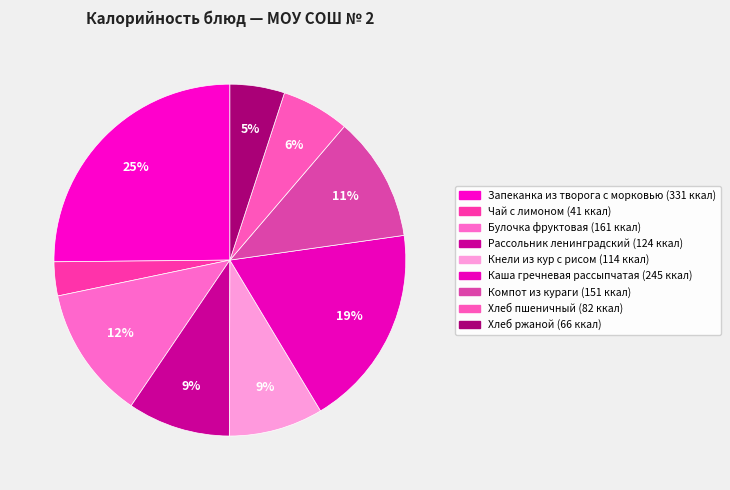

How many slices are in this pie chart?

9